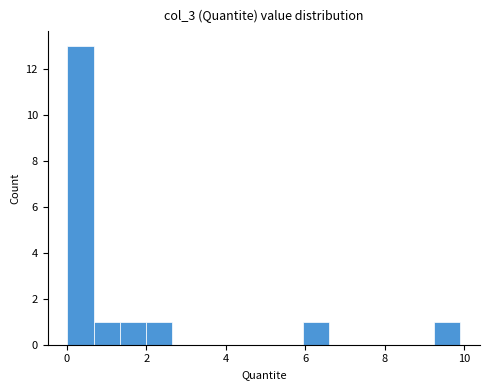

Around what value on the x-axis is the tallest bar? Give the approximate position of its centre, as read against the axis.

0.4